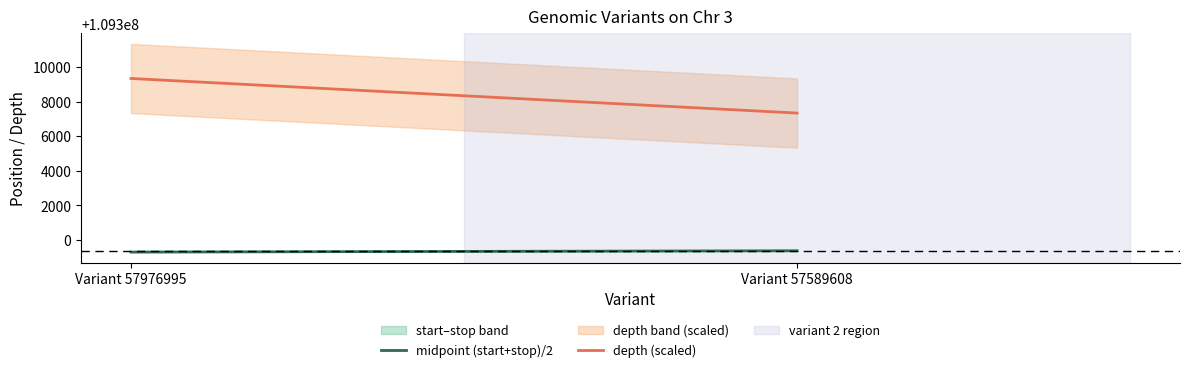

Between Variant 57589608 and Variant 57976995, which is larger?

Variant 57589608